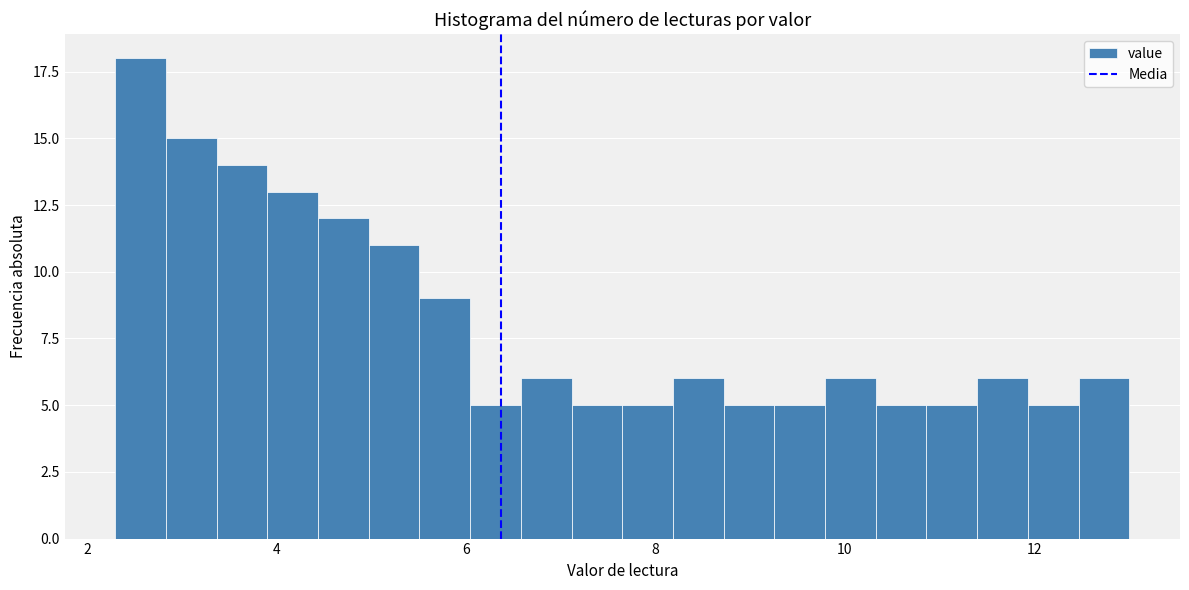

Around what value on the x-axis is the tallest bar? Give the approximate position of its centre, as read against the axis.

2.6